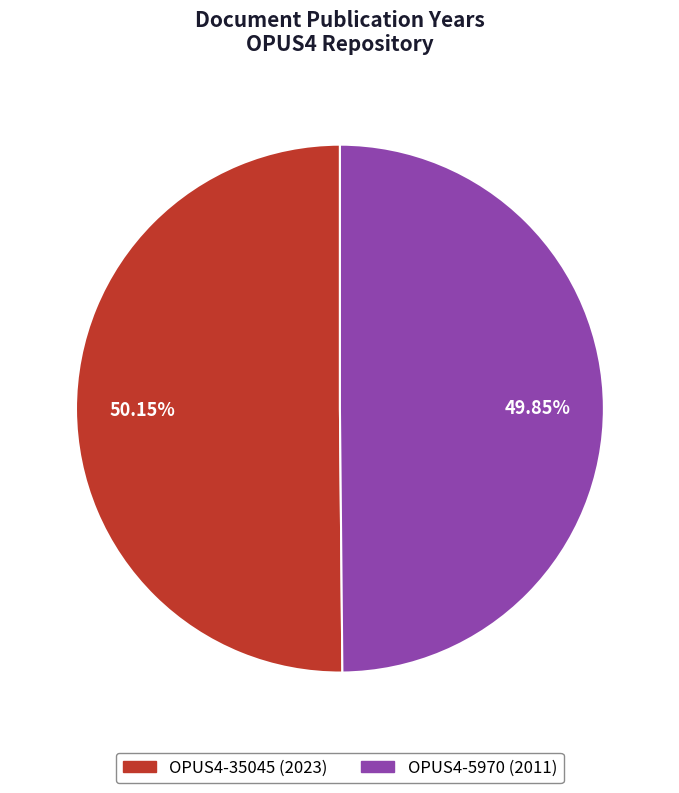

Which has a higher value, OPUS4-35045 (2023) or OPUS4-5970 (2011)?

OPUS4-35045 (2023)